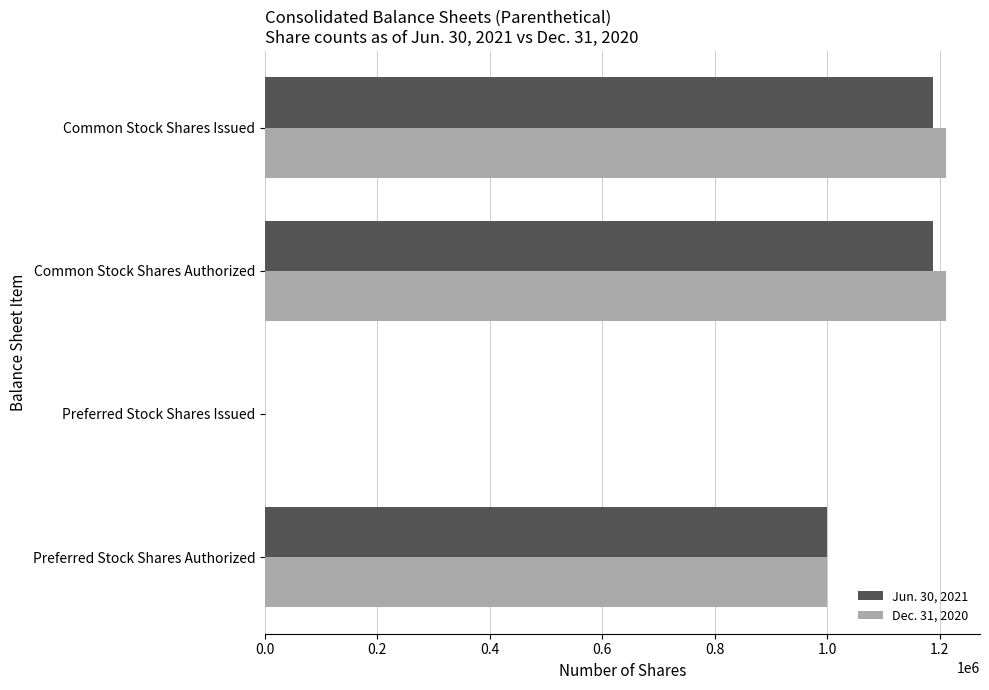

What is the maximum value shown in the chart?

1210902